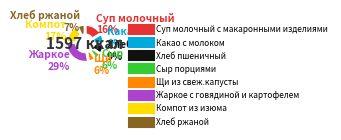

Is it true that Щи из свеж.капусты is 6% of the pie?

True